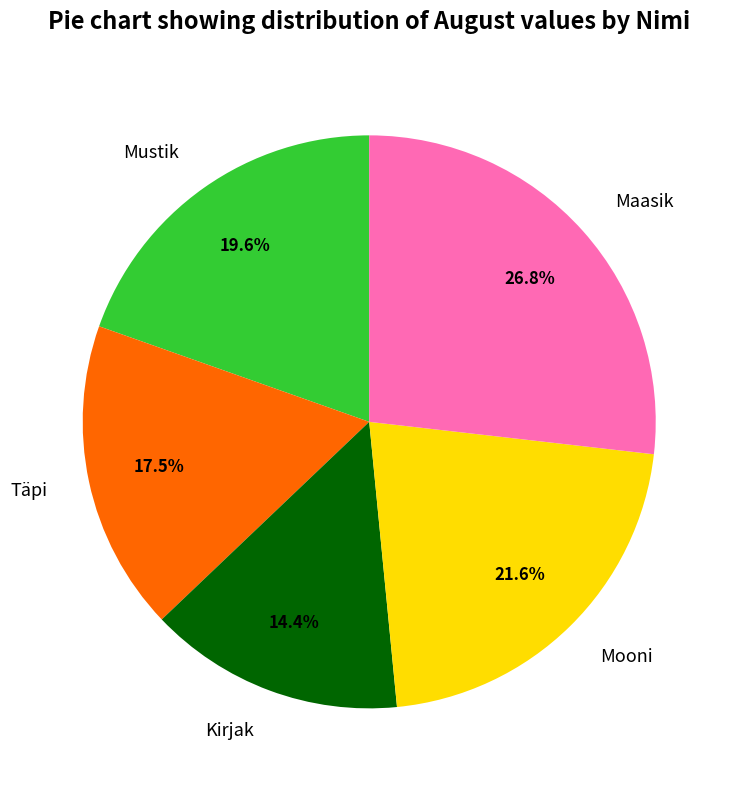

Which has a higher value, Mooni or Maasik?

Maasik